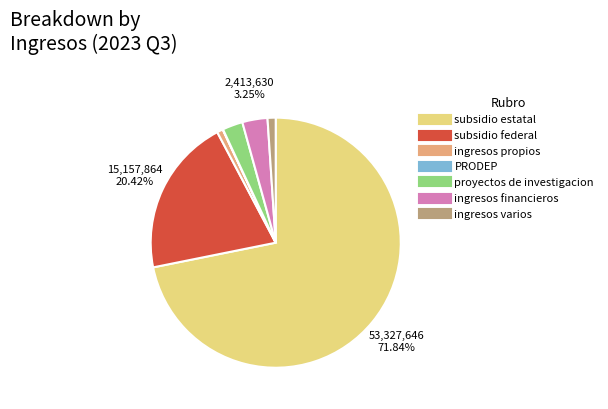

Which has a higher value, ingresos financieros or proyectos de investigacion?

ingresos financieros